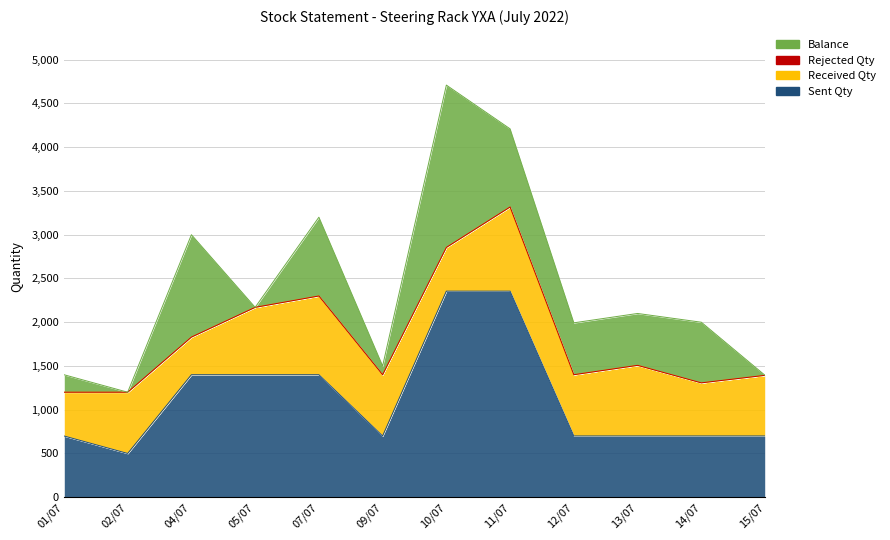

What is the highest value of the Received Qty series?

962